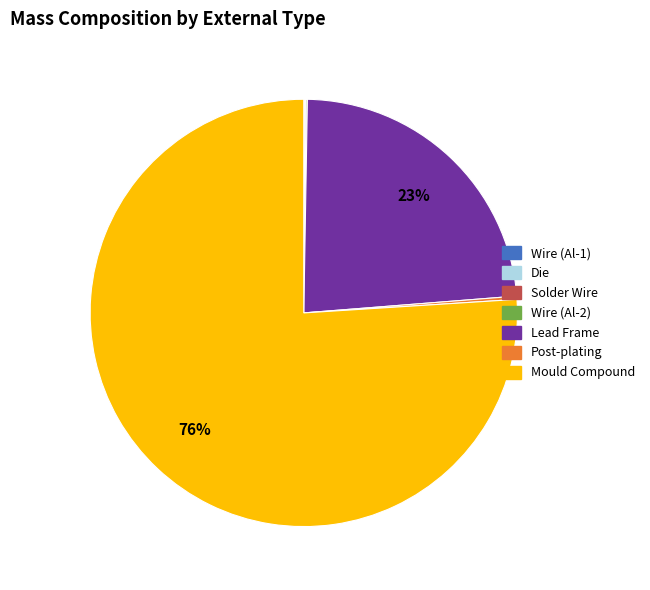

To the nearest percent, what is the average slice percentage?

14%